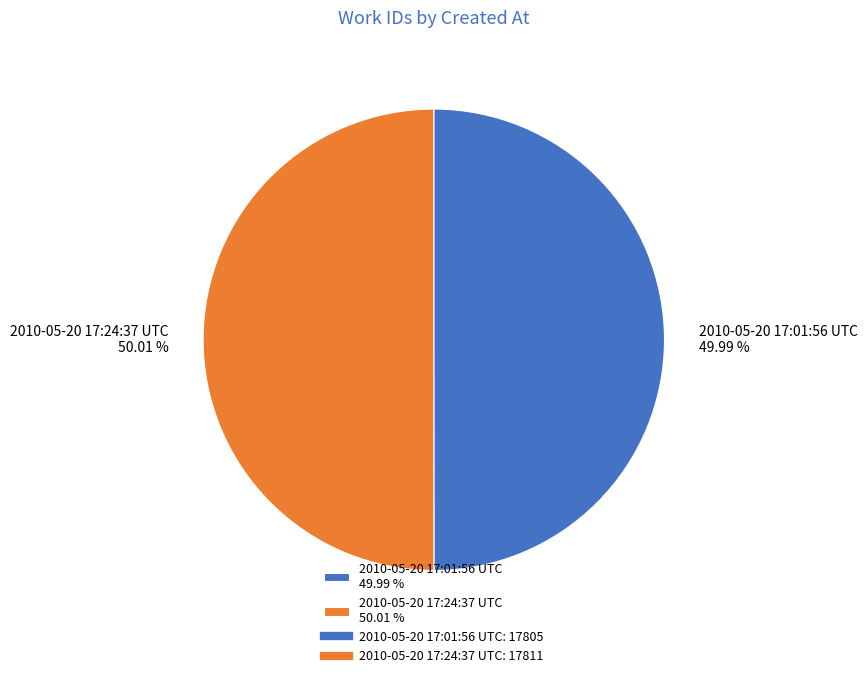

The 2010-05-20 17:24:37 UTC slice represents 56% of the pie. True or false?

False